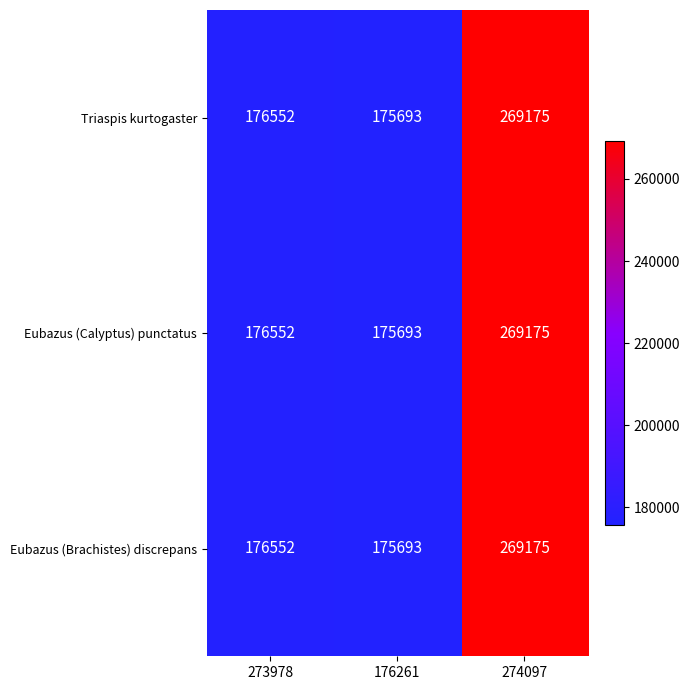

How many series are shown in this chart?

3